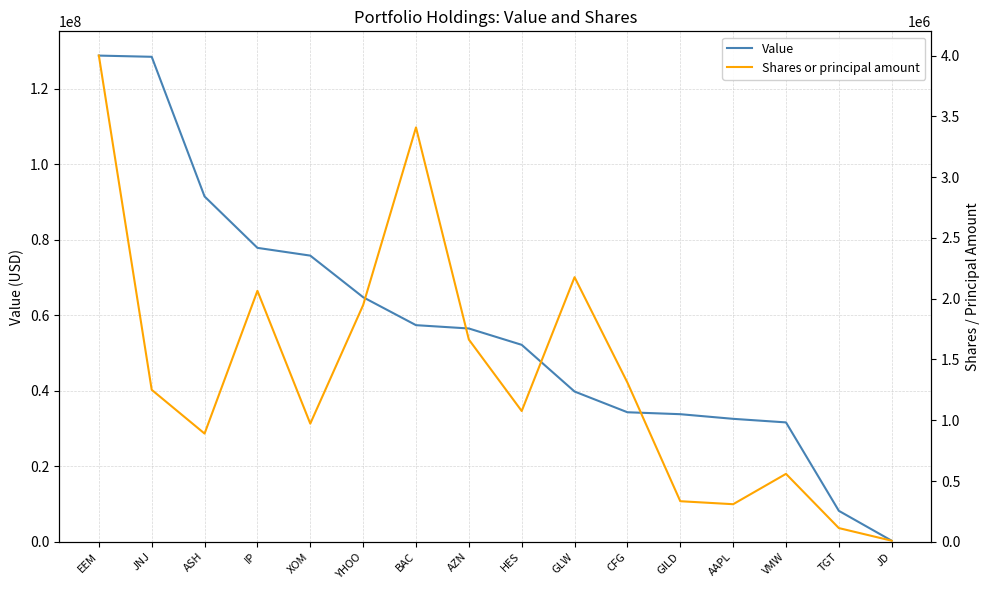

How many categories are shown in the chart?

16